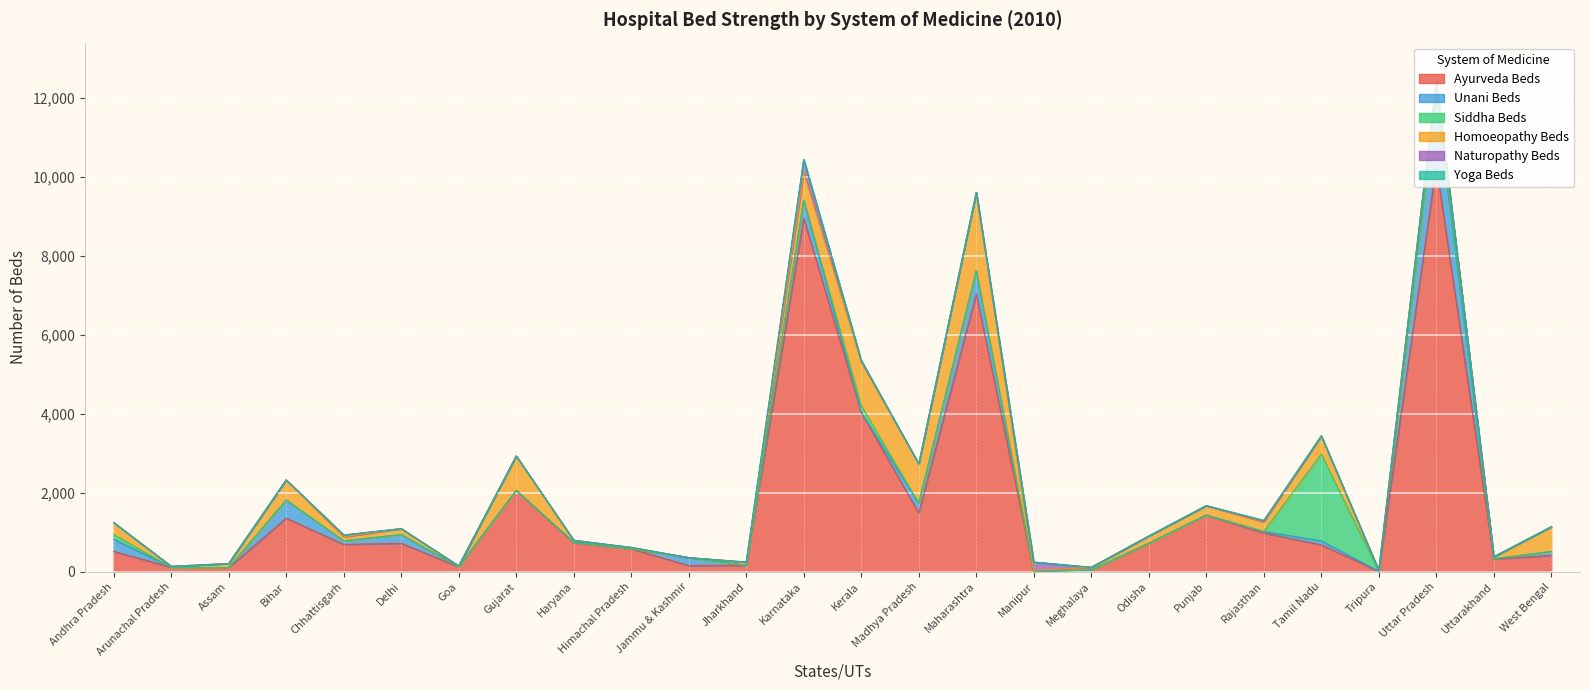

Is it true that Siddha Beds equals 0 at Tripura?

True